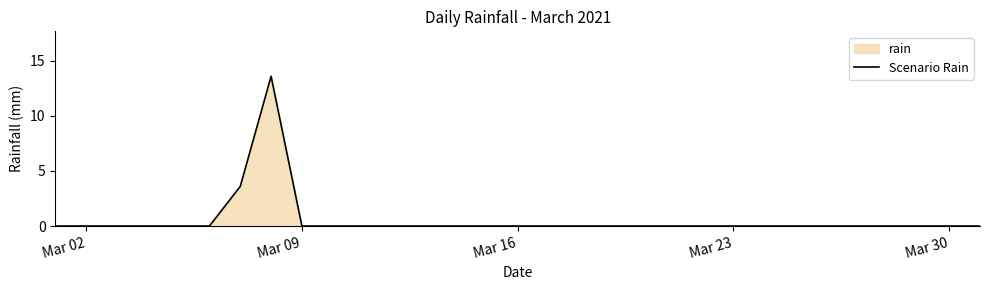

The value at Mar 09 is 0.0. True or false?

True